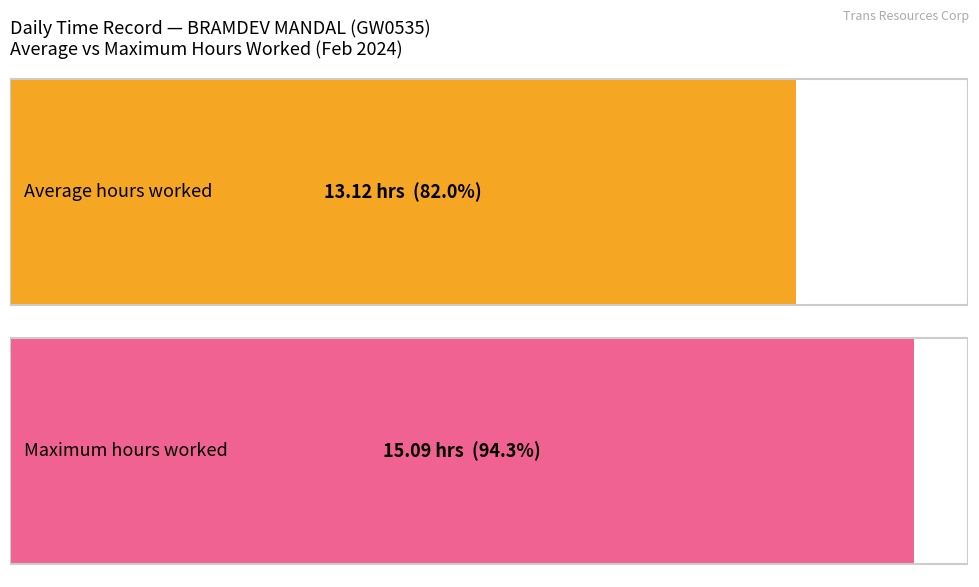

Count the number of data series in this chart.

1